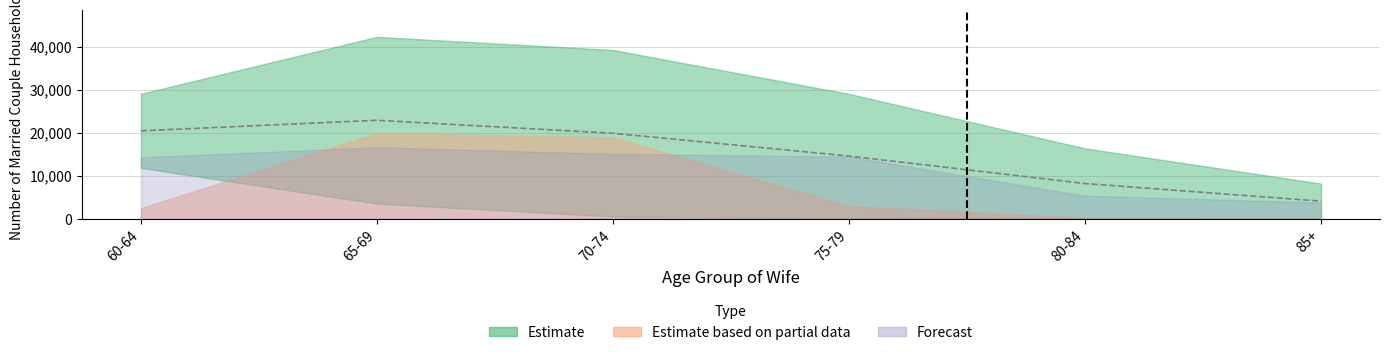

What is the label of the 3rd point from the left?

70-74